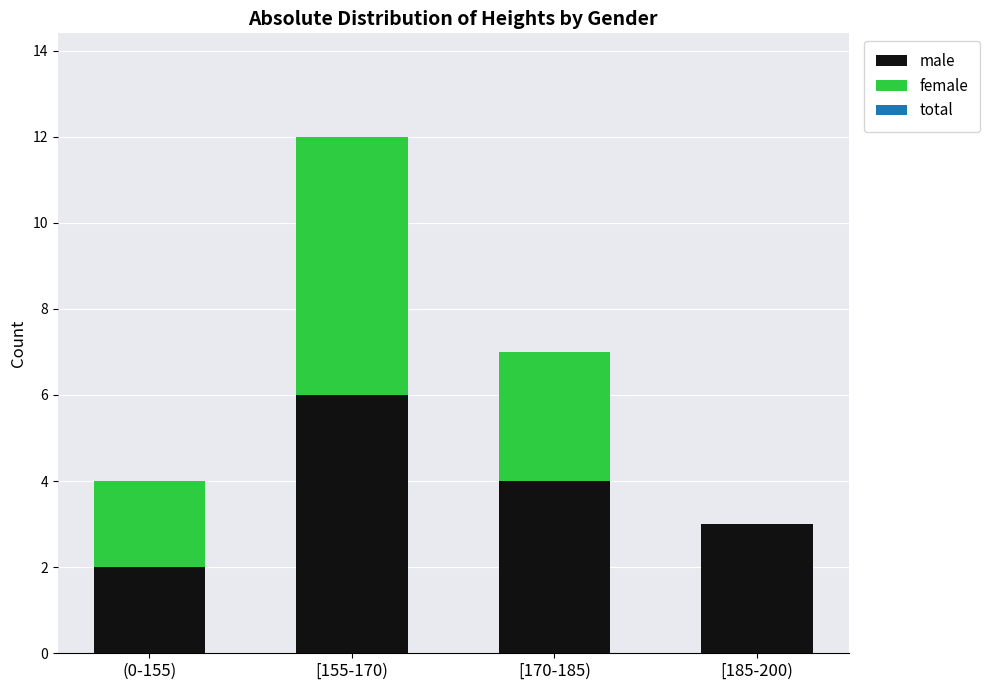

Count the number of categories in the chart.

4